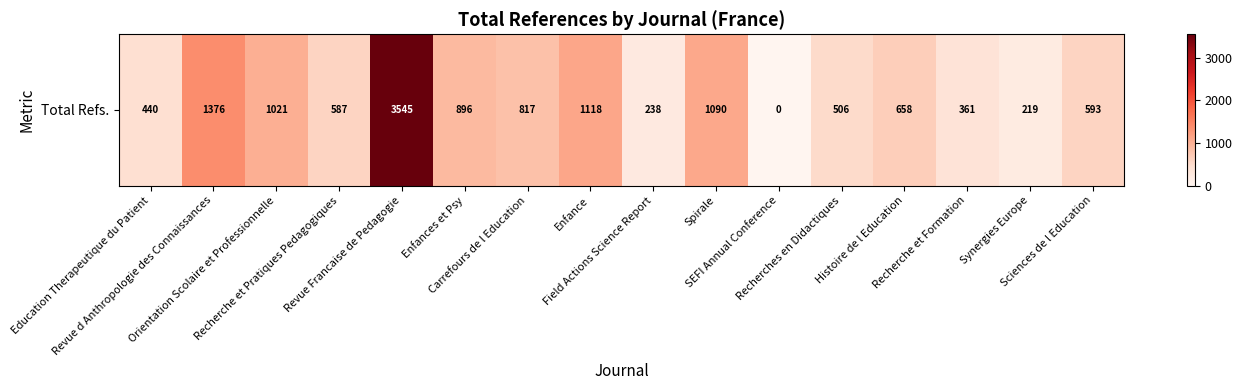

Is it true that the value at Recherche et Pratiques Pedagogiques is 899?

False